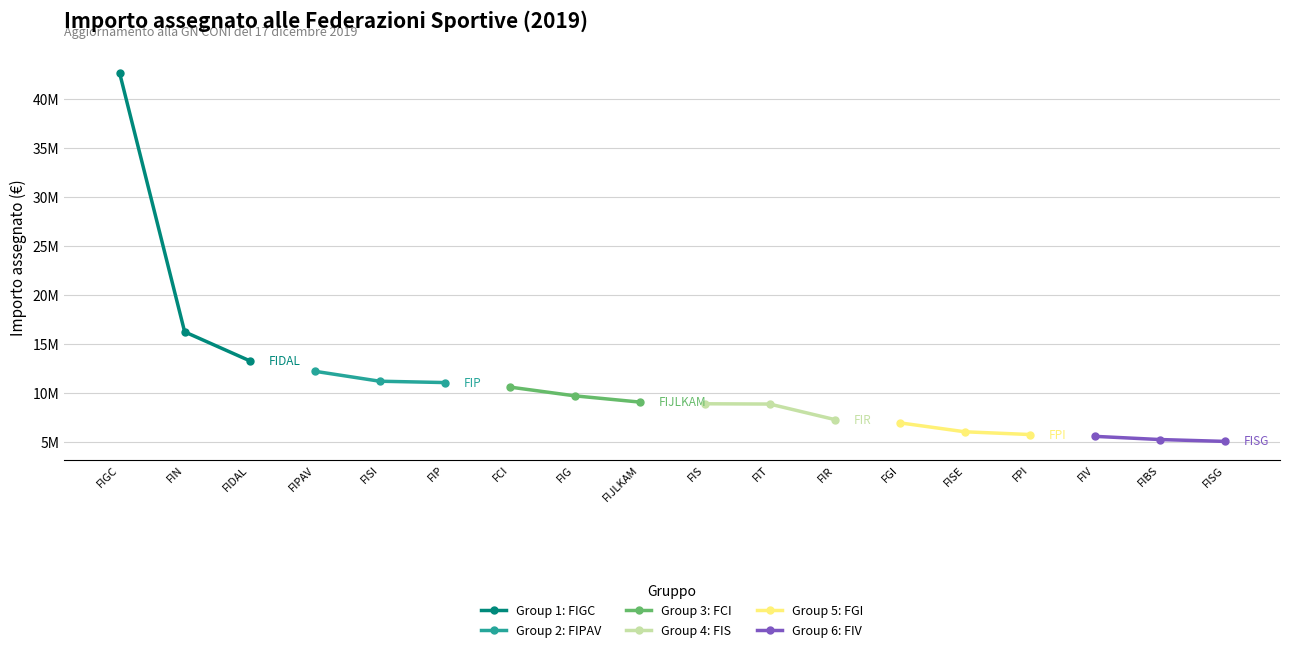

Which series has the largest range (max minus min)?

Group 1: FIGC